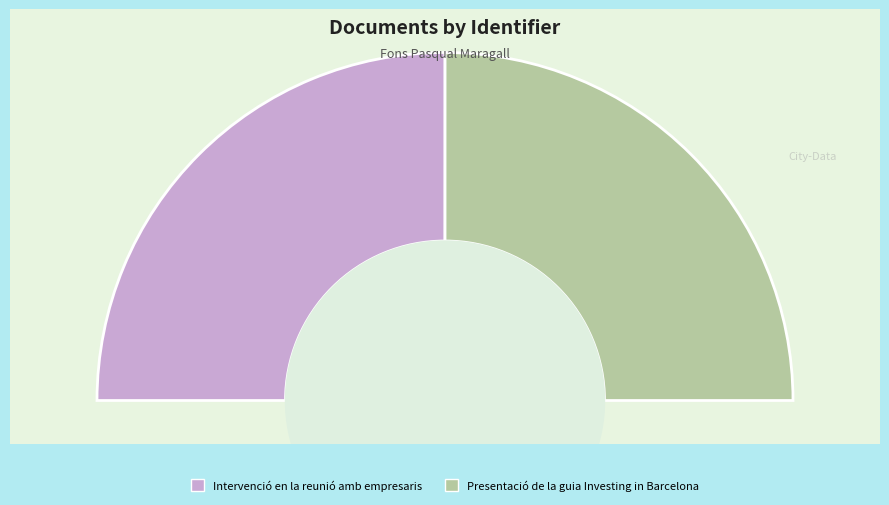

To the nearest percent, what portion does Presentació de la guia Investing in Barcelona represent?

50%